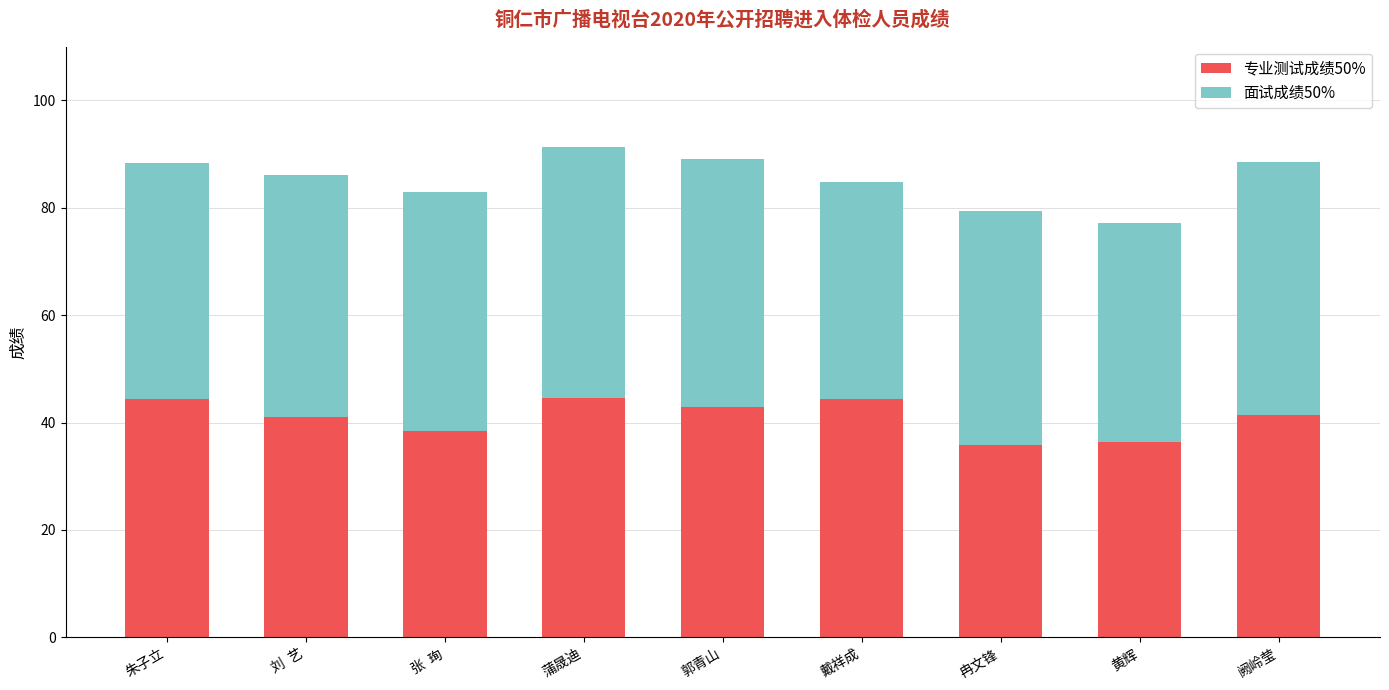

Is it true that 专业测试成绩50% equals 44.3 at 戴祥成?

True